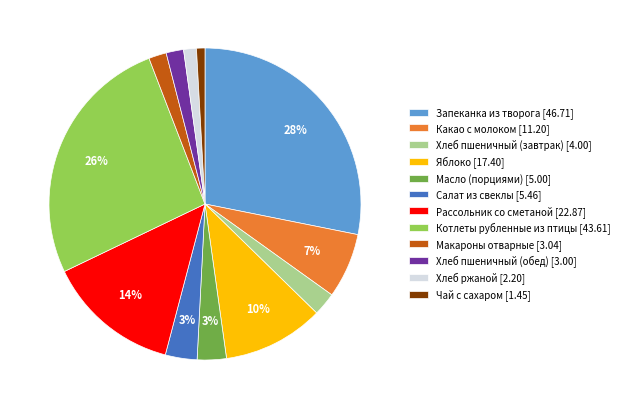

Does any single category account for the majority?

No